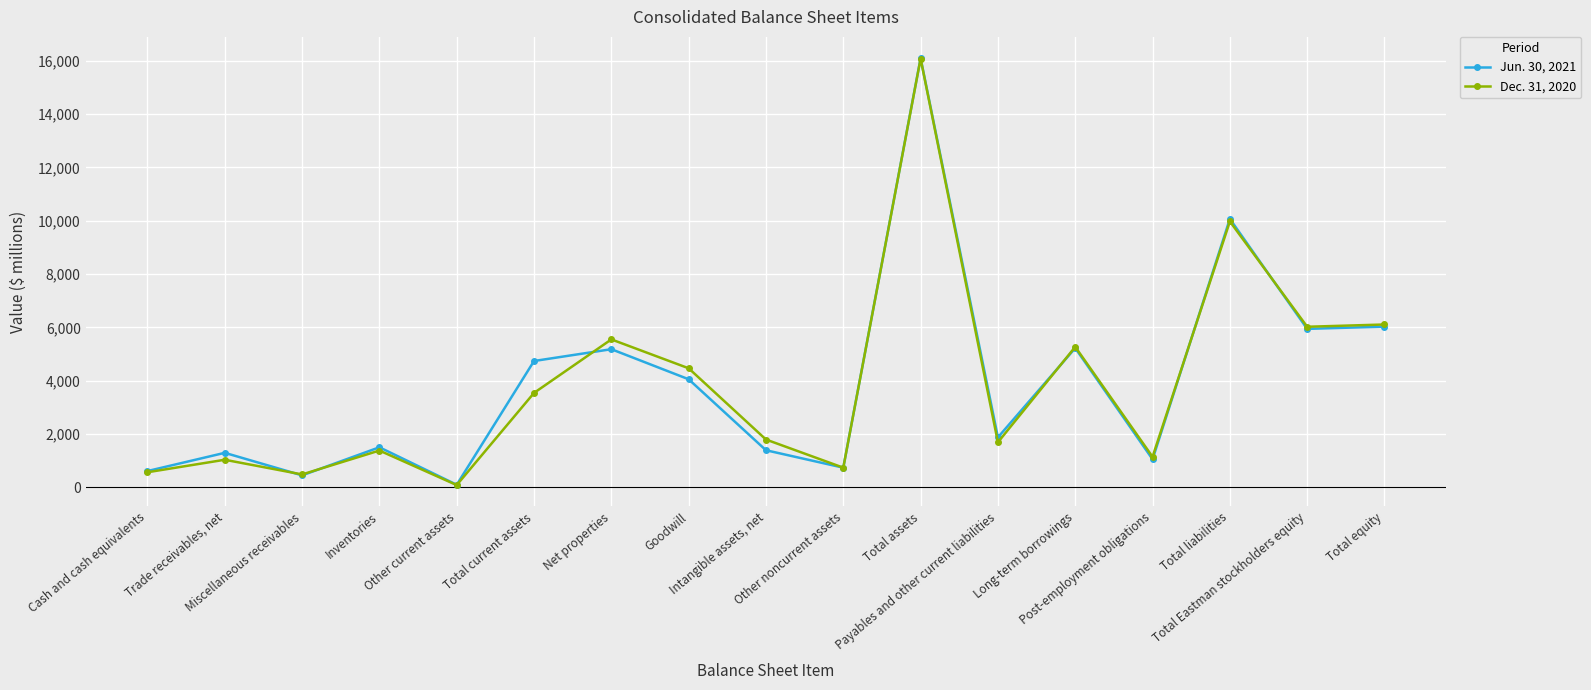

The value of Jun. 30, 2021 at Cash and cash equivalents is 609. True or false?

True